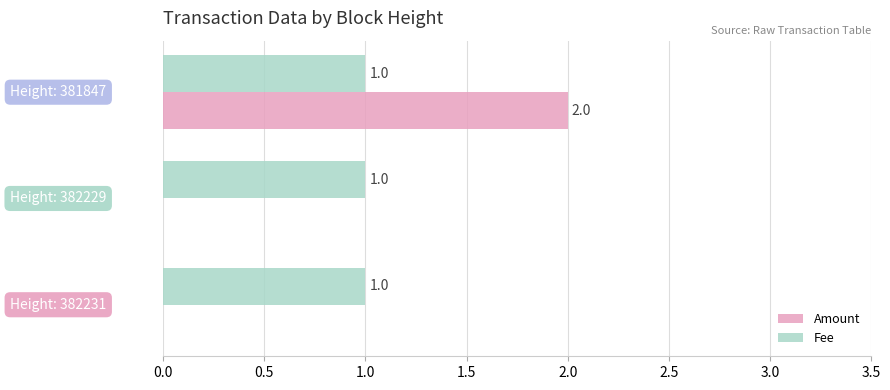

How many Amount values are between 0 and 2?

3